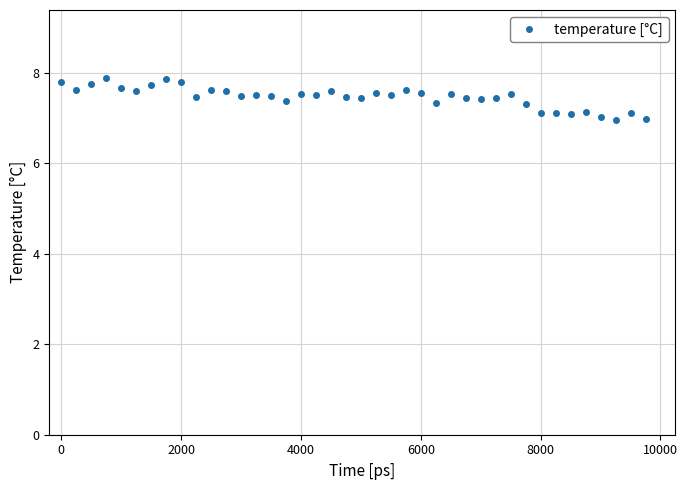

What is the value of the 11th point from the left?

7.6